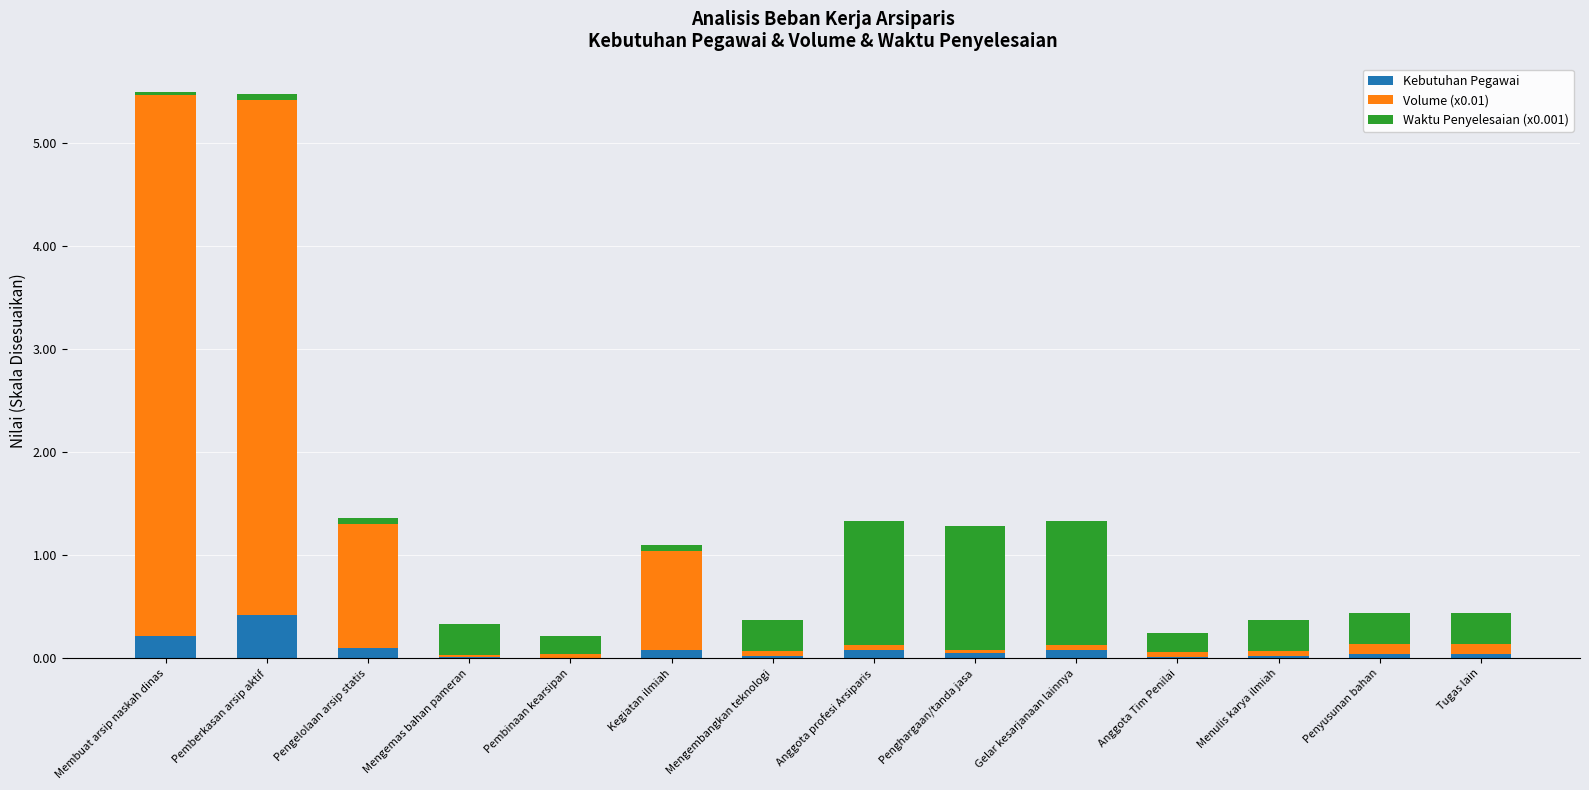

What is the maximum value for Kebutuhan Pegawai?

0.4